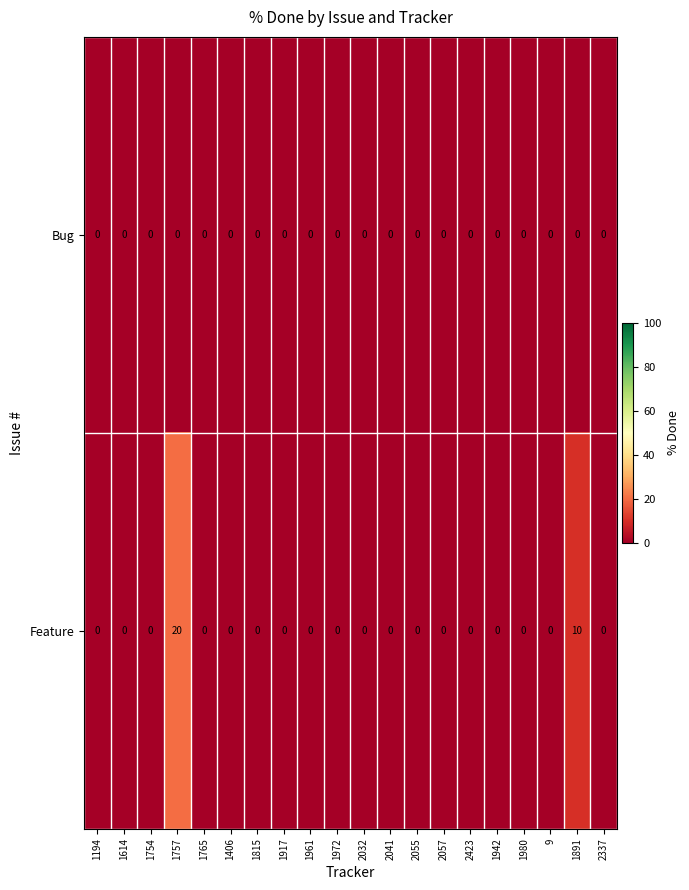

What is the maximum value shown in the chart?

20